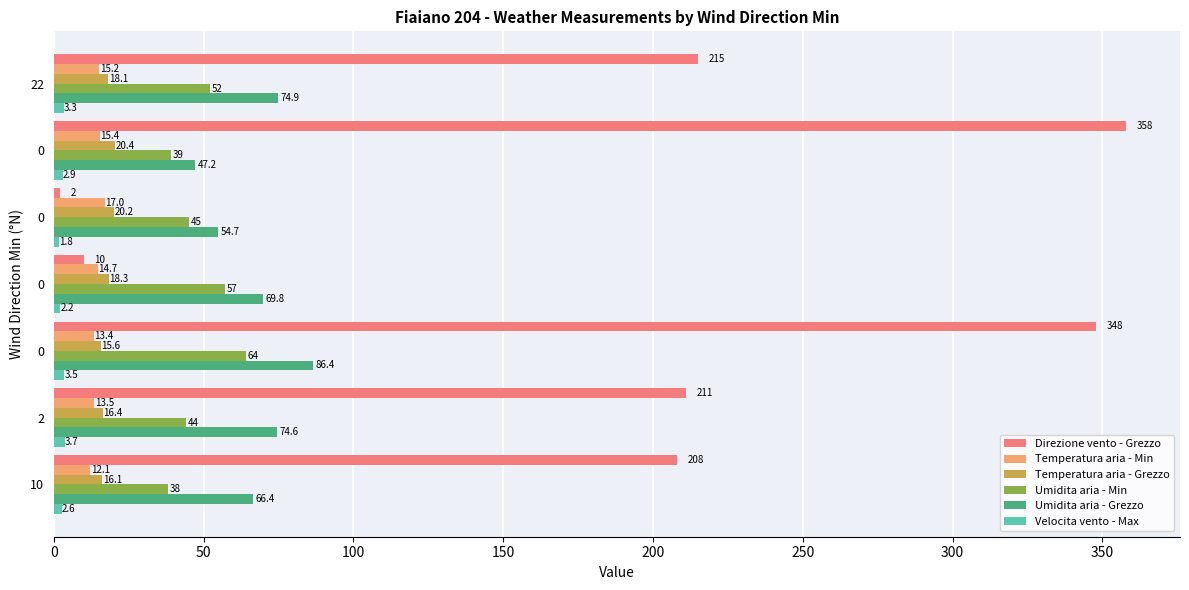

Reading left to right, list all the values displayed in this chart.

Direzione vento - Grezzo: 208.0	211.0	348.0	10.0	2.0	358.0	215.0
Temperatura aria - Min: 12.1	13.5	13.4	14.7	17.0	15.4	15.2
Temperatura aria - Grezzo: 16.1	16.4	15.6	18.3	20.2	20.4	18.1
Umidita aria - Min: 38.0	44.0	64.0	57.0	45.0	39.0	52.0
Umidita aria - Grezzo: 66.4	74.6	86.4	69.8	54.7	47.2	74.9
Velocita vento - Max: 2.6	3.7	3.5	2.2	1.8	2.9	3.3